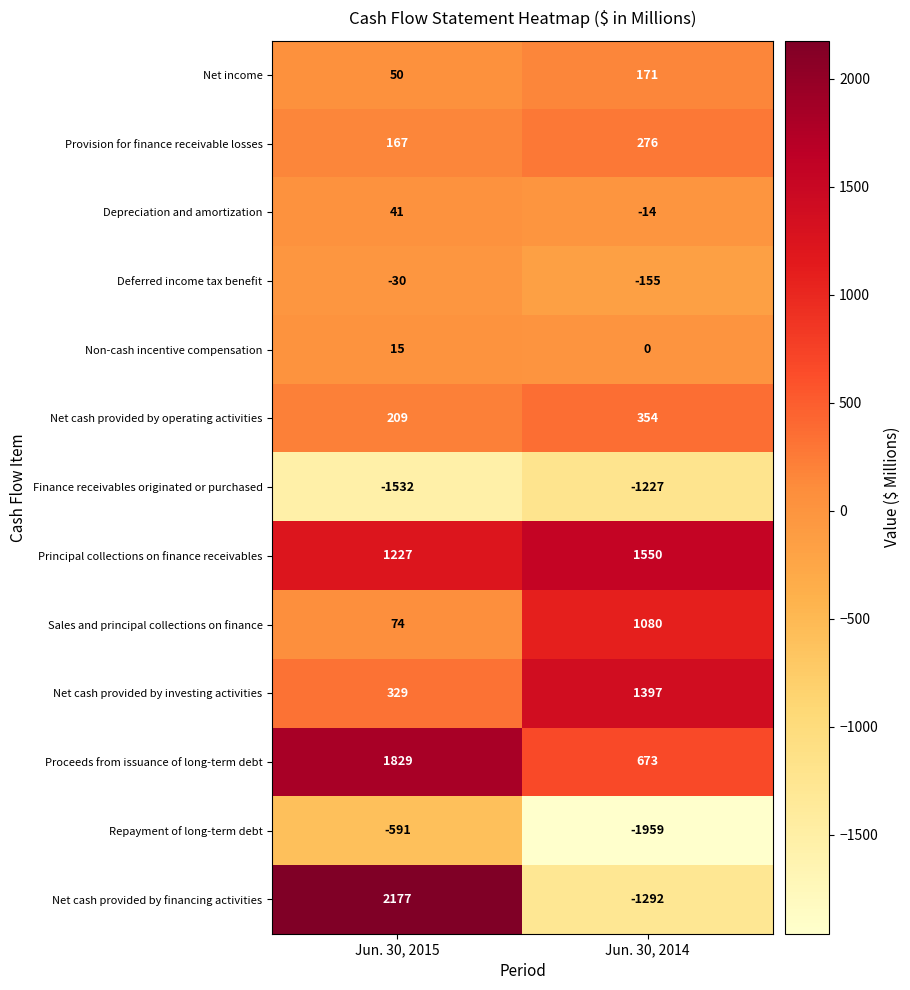

Reading right to left, list all the values displayed in this chart.

Net income: Jun. 30, 2014=171	Jun. 30, 2015=50
Provision for finance receivable losses: Jun. 30, 2014=276	Jun. 30, 2015=167
Depreciation and amortization: Jun. 30, 2014=-14	Jun. 30, 2015=41
Deferred income tax benefit: Jun. 30, 2014=-155	Jun. 30, 2015=-30
Non-cash incentive compensation: Jun. 30, 2014=0	Jun. 30, 2015=15
Net cash provided by operating activities: Jun. 30, 2014=354	Jun. 30, 2015=209
Finance receivables originated or purchased: Jun. 30, 2014=-1227	Jun. 30, 2015=-1532
Principal collections on finance receivables: Jun. 30, 2014=1550	Jun. 30, 2015=1227
Sales and principal collections on finance: Jun. 30, 2014=1080	Jun. 30, 2015=74
Net cash provided by investing activities: Jun. 30, 2014=1397	Jun. 30, 2015=329
Proceeds from issuance of long-term debt: Jun. 30, 2014=673	Jun. 30, 2015=1829
Repayment of long-term debt: Jun. 30, 2014=-1959	Jun. 30, 2015=-591
Net cash provided by financing activities: Jun. 30, 2014=-1292	Jun. 30, 2015=2177